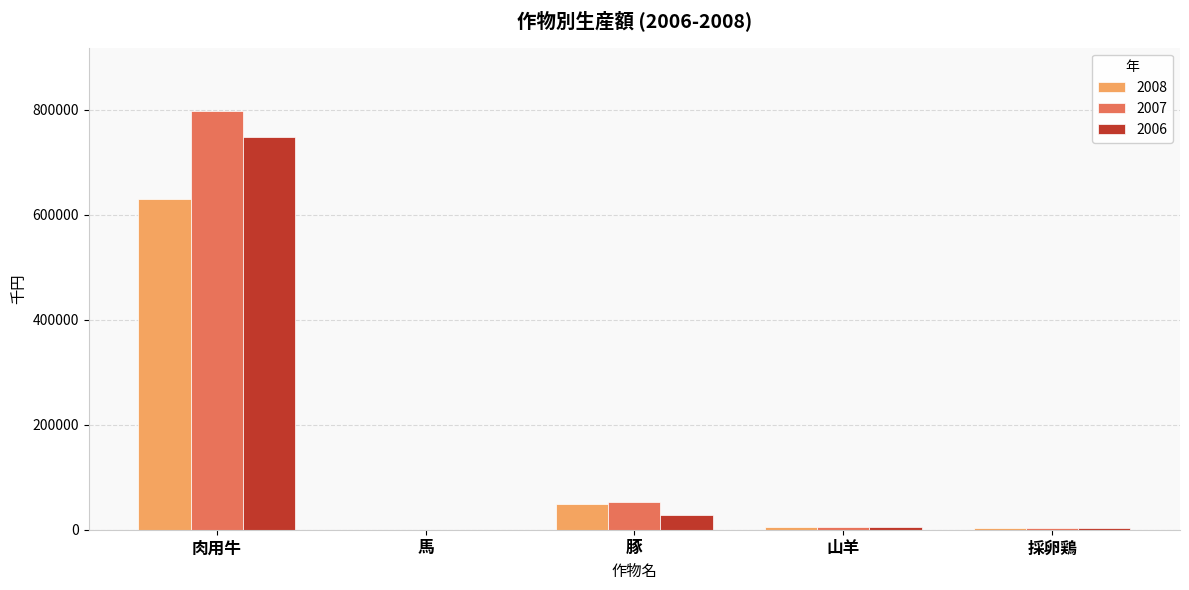

What is the total value across all series at 肉用牛?

2176824